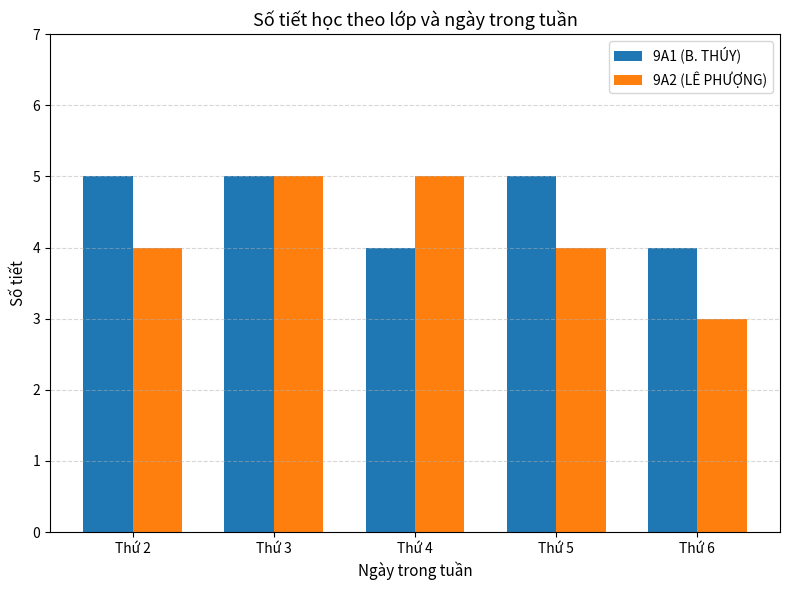

What is the value of the 9A1 (B. THÚY) bar at the 2nd from the left?

5